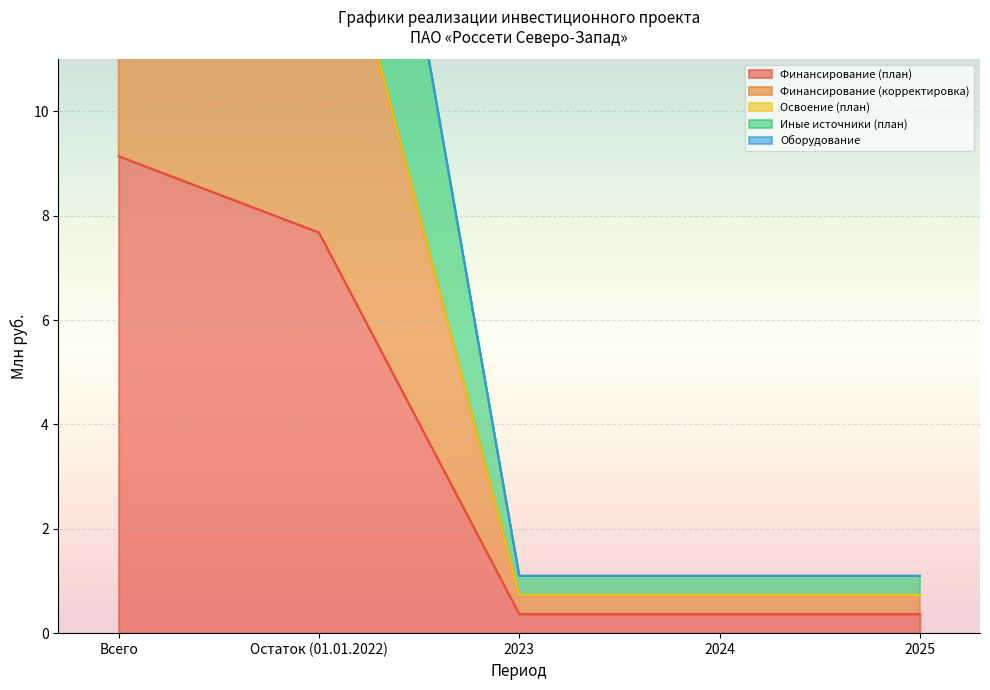

Which label corresponds to the smallest value in the chart?

2023